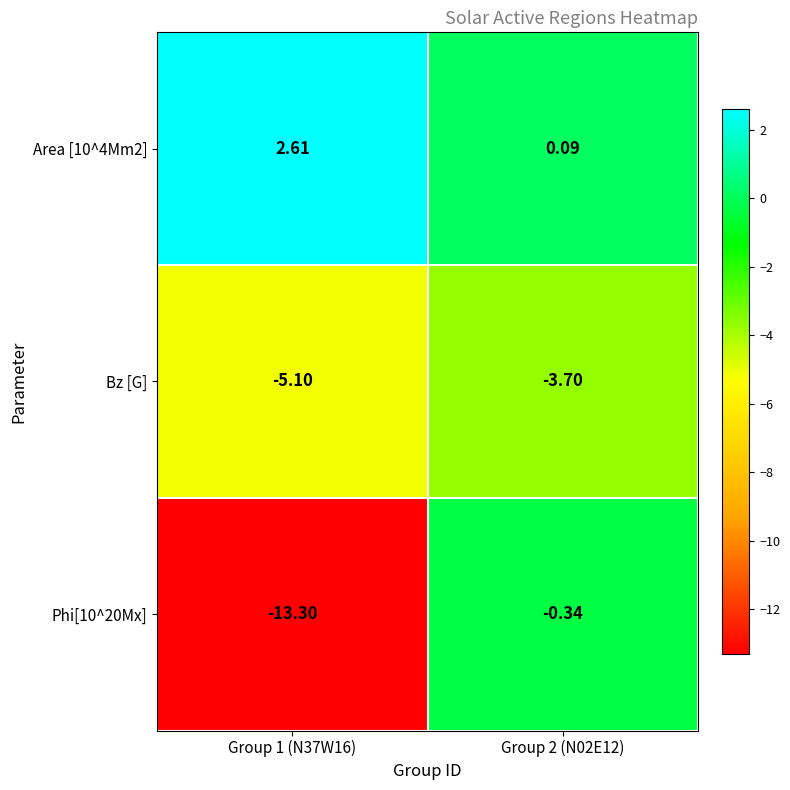

Which series changed the most between Group 1 (N37W16) and Group 2 (N02E12)?

Phi[10^20Mx]